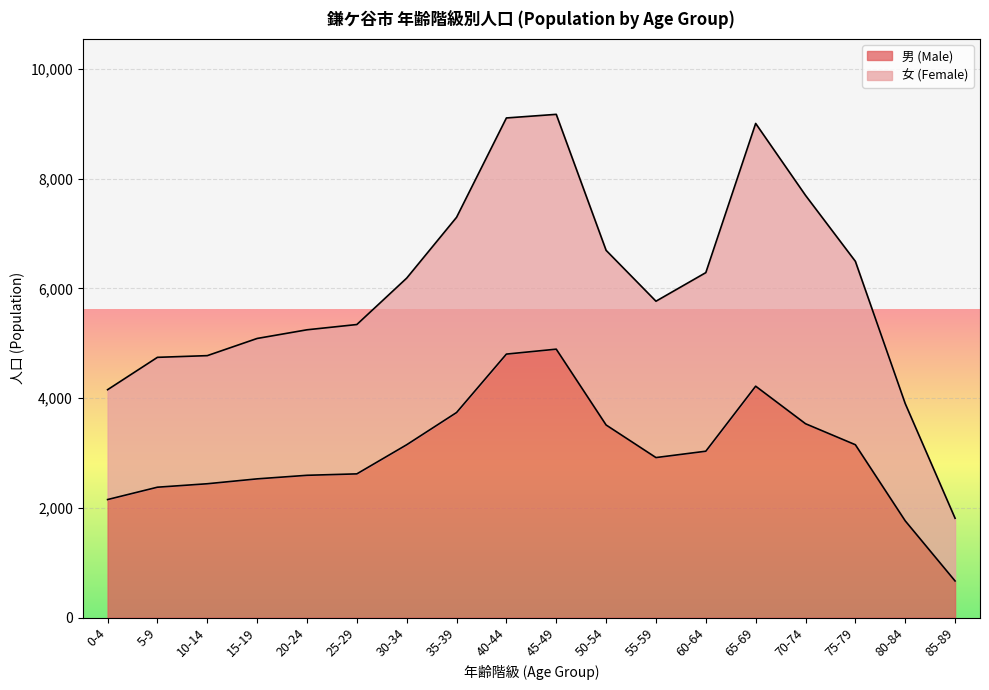

Rank the series at 20-24 from highest to lowest value.

女 (Female), 男 (Male)